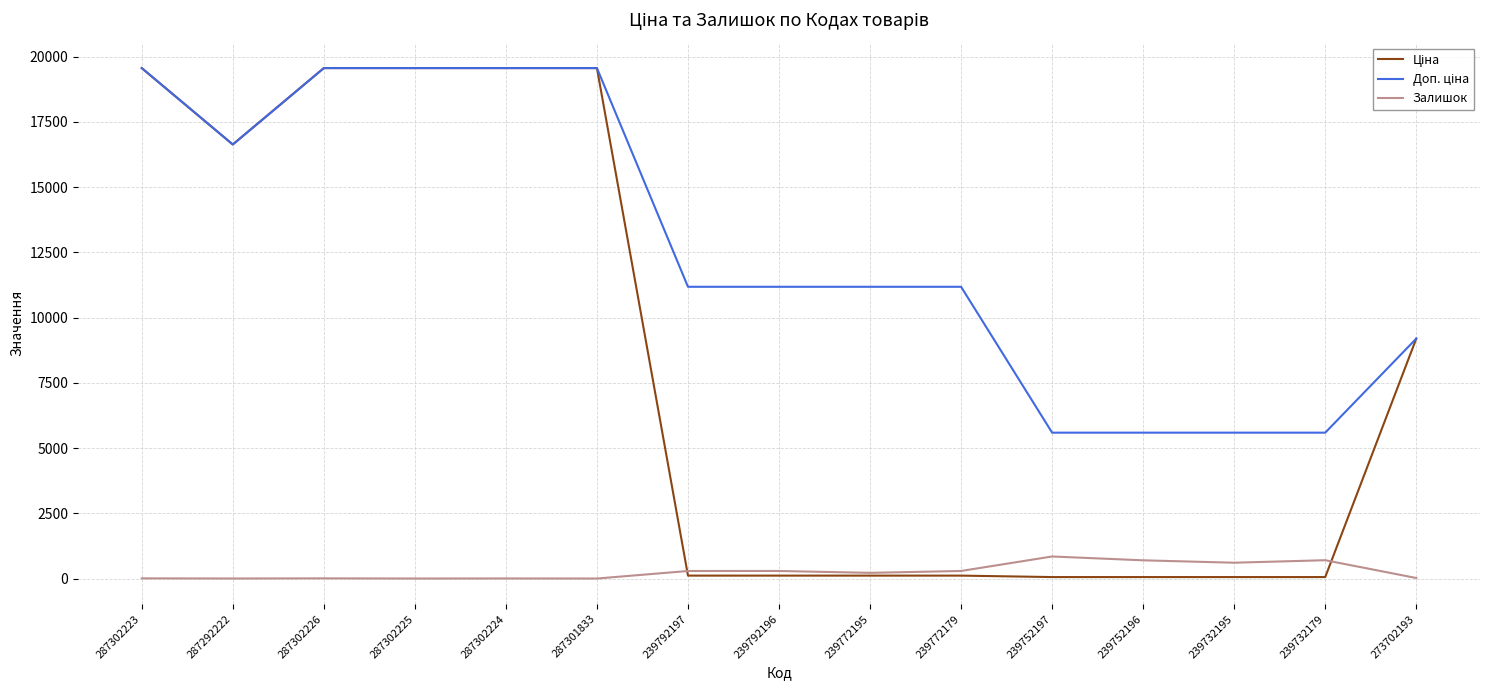

How many lines are shown in the chart?

3